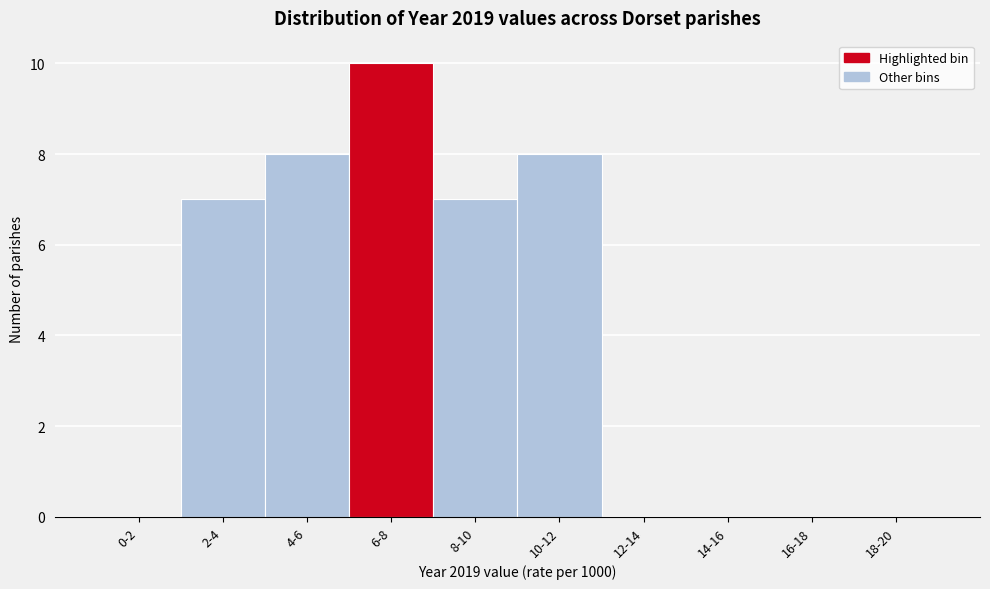

Reading right to left, extract all data points from this chart.

18-20=0	16-18=0	14-16=0	12-14=0	10-12=8	8-10=7	6-8=10	4-6=8	2-4=7	0-2=0